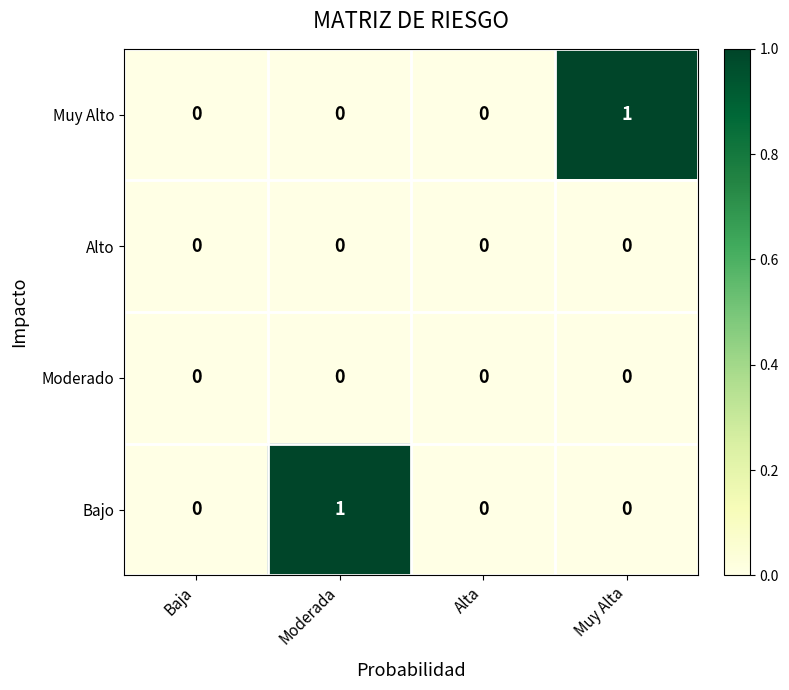

Reading left to right, transcribe all the data shown in this chart.

Muy Alto: 0	0	0	1
Alto: 0	0	0	0
Moderado: 0	0	0	0
Bajo: 0	1	0	0